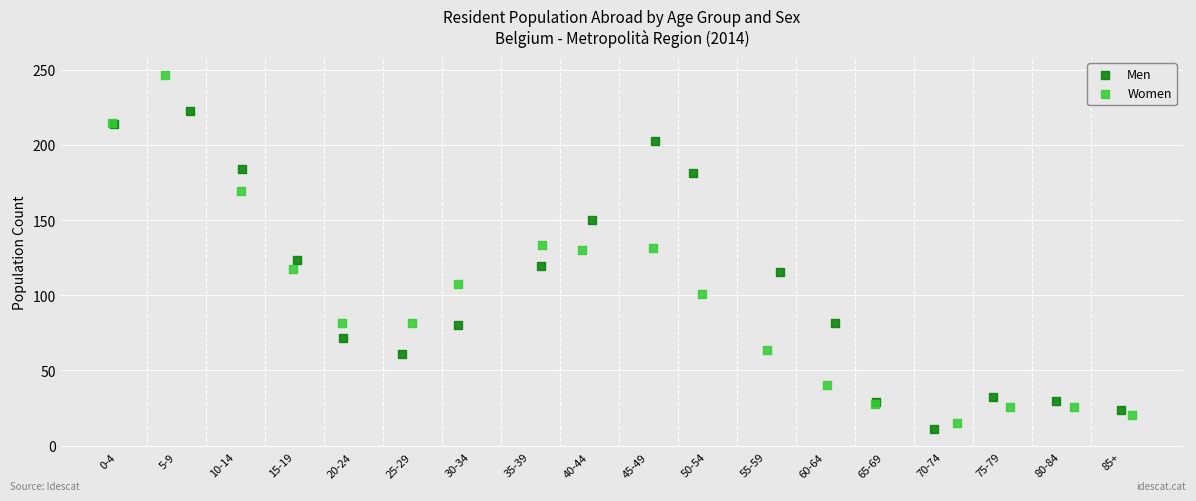

Which series contains the lowest Y value?

Men